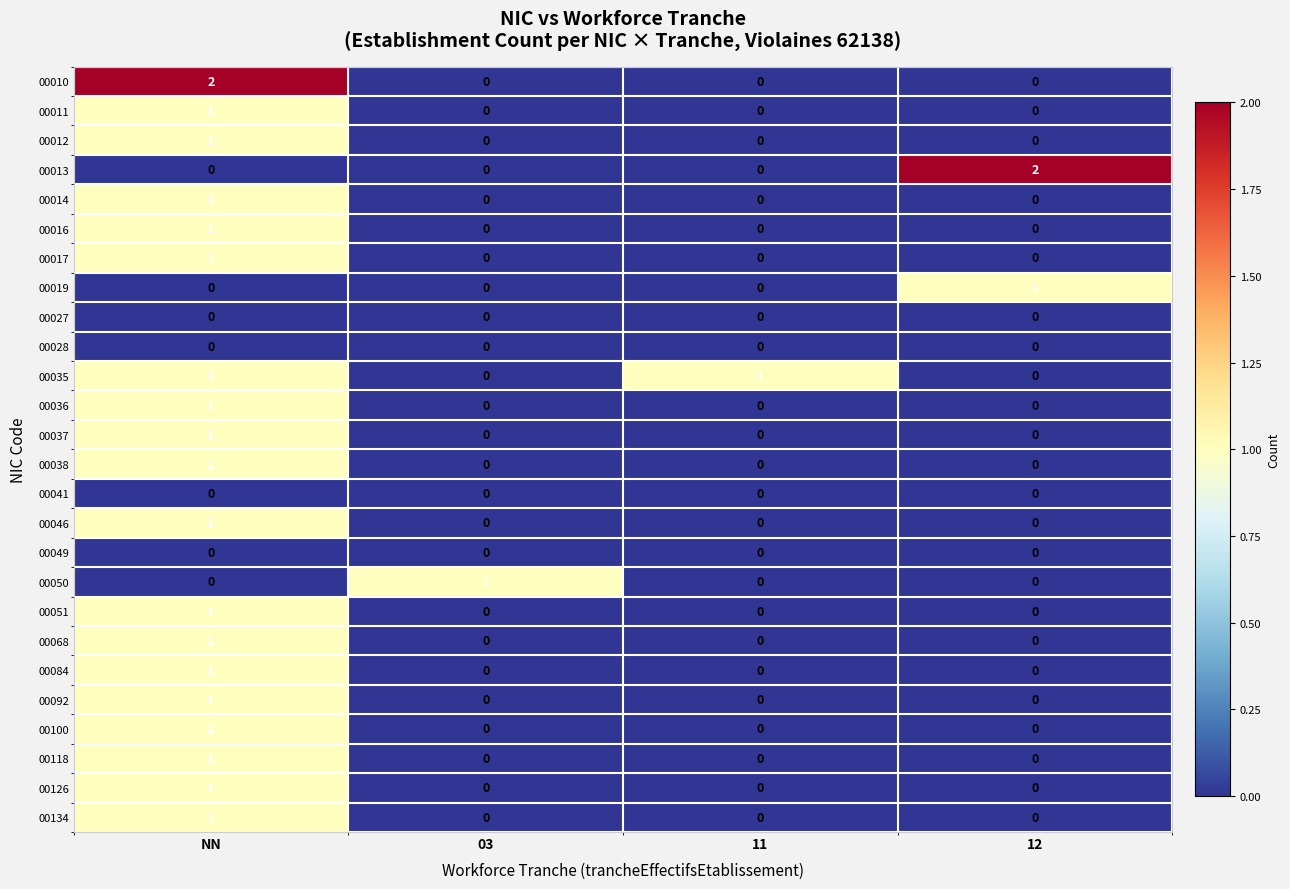

Count the number of categories in the chart.

4